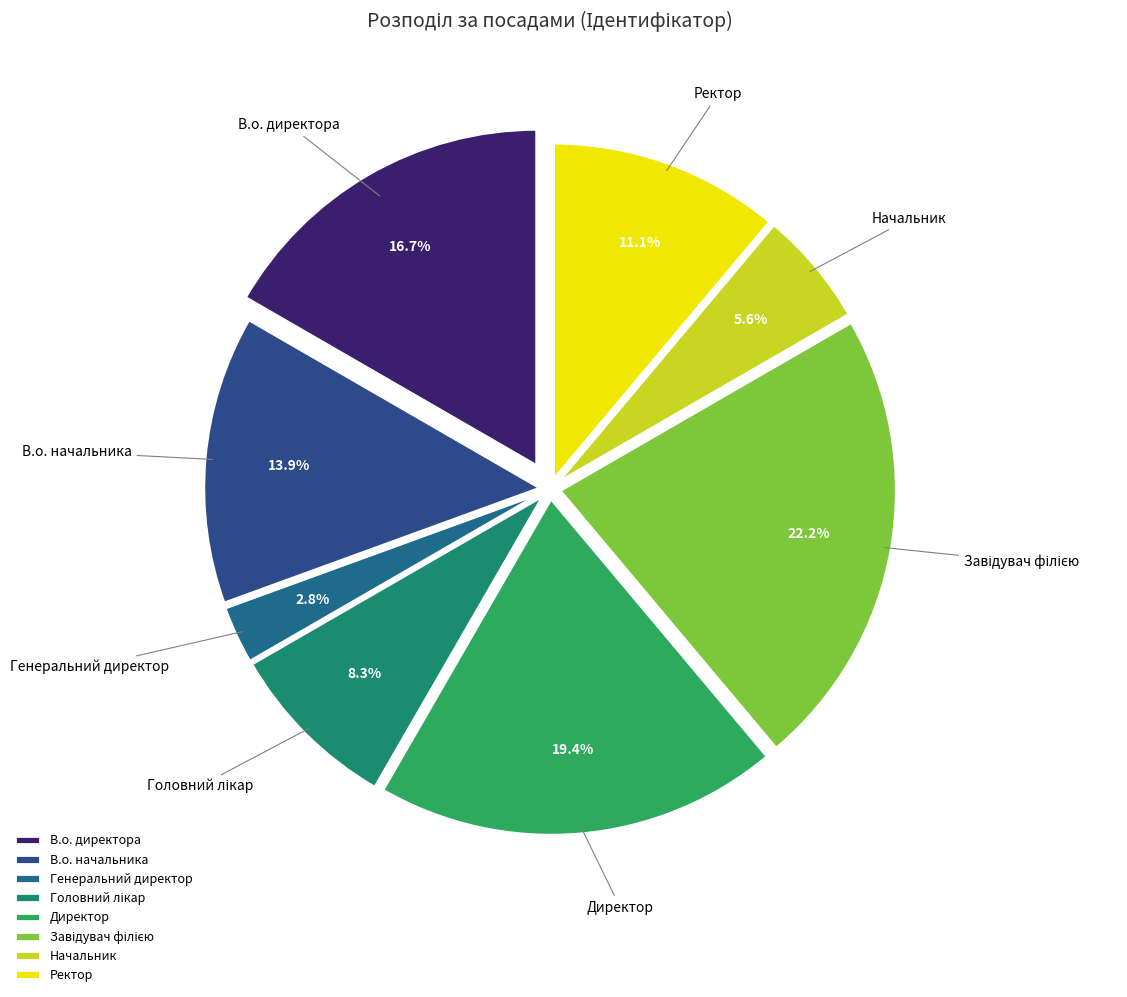

What percentage is the Генеральний директор slice, to the nearest percent?

3%